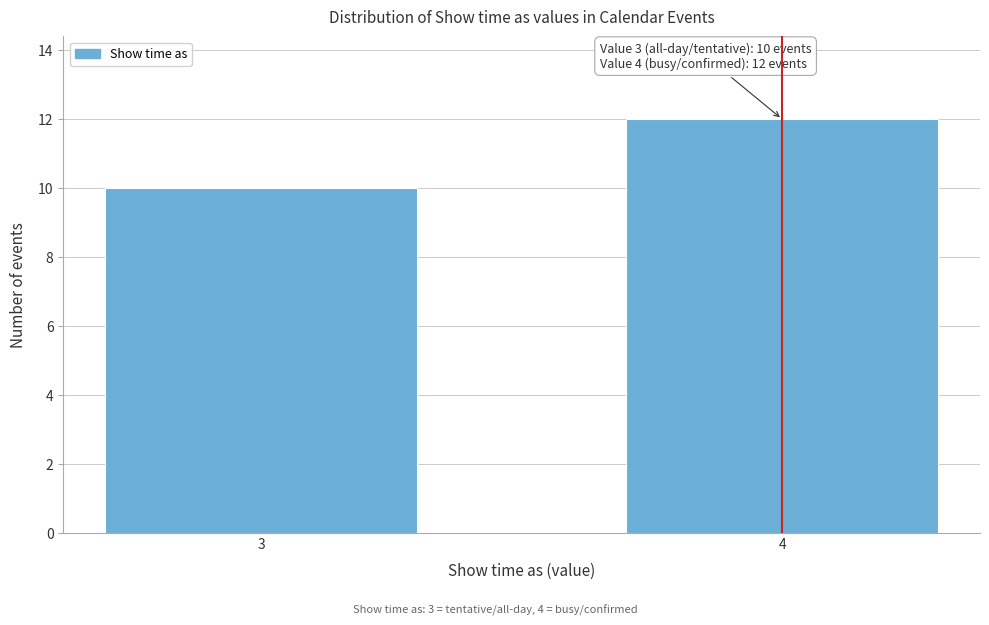

Reading right to left, extract all data points from this chart.

4=12	3=10